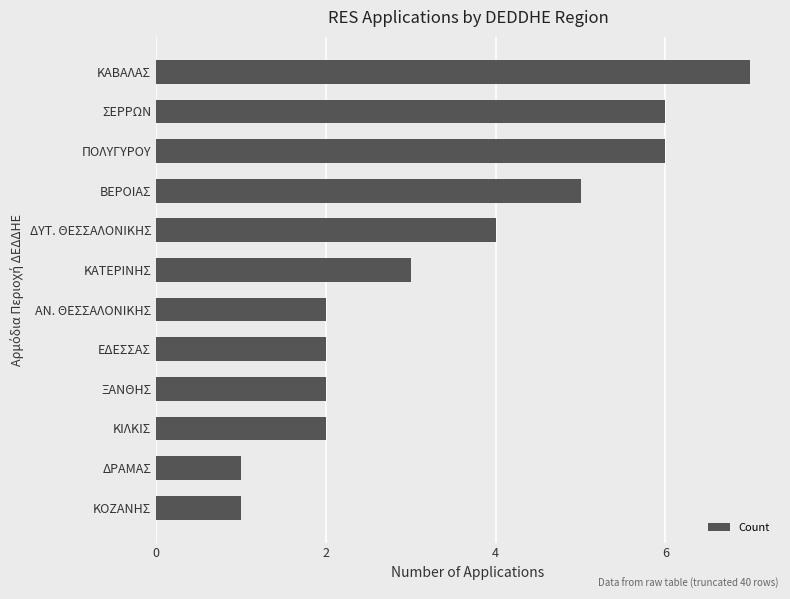

What is the change in value from ΒΕΡΟΙΑΣ to ΚΑΒΑΛΑΣ?

+2